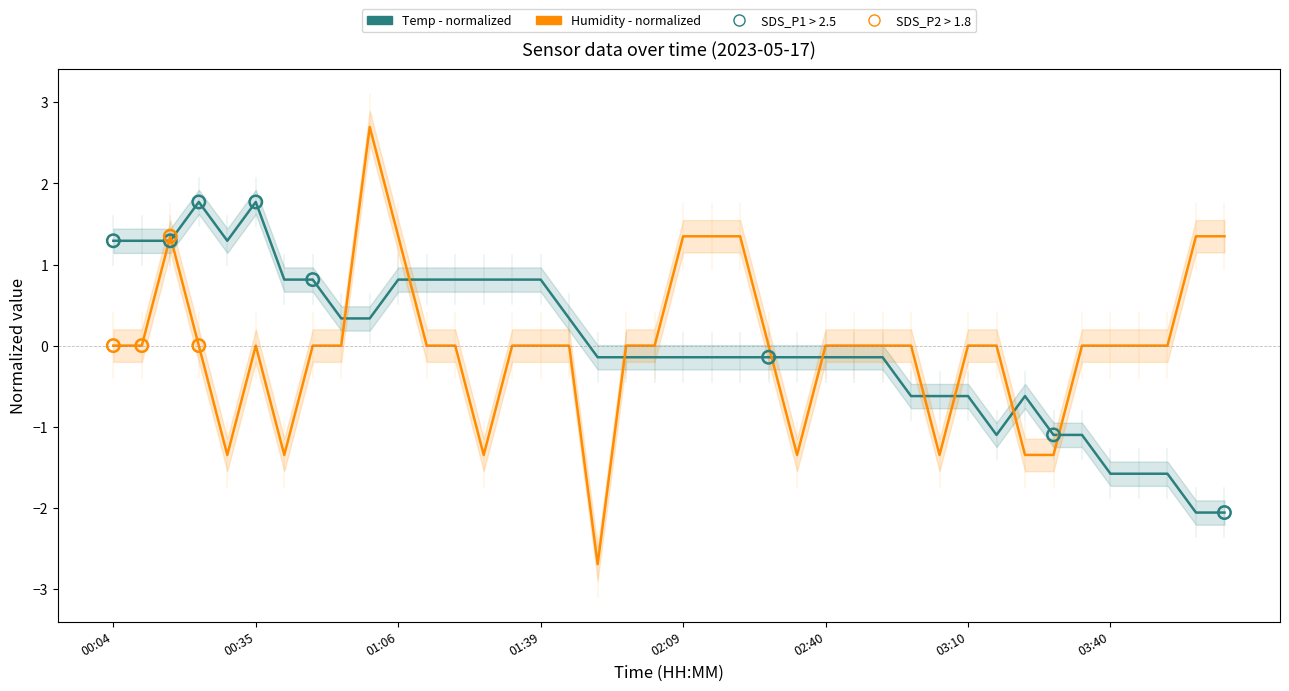

Which series contains the highest Y value?

Humidity